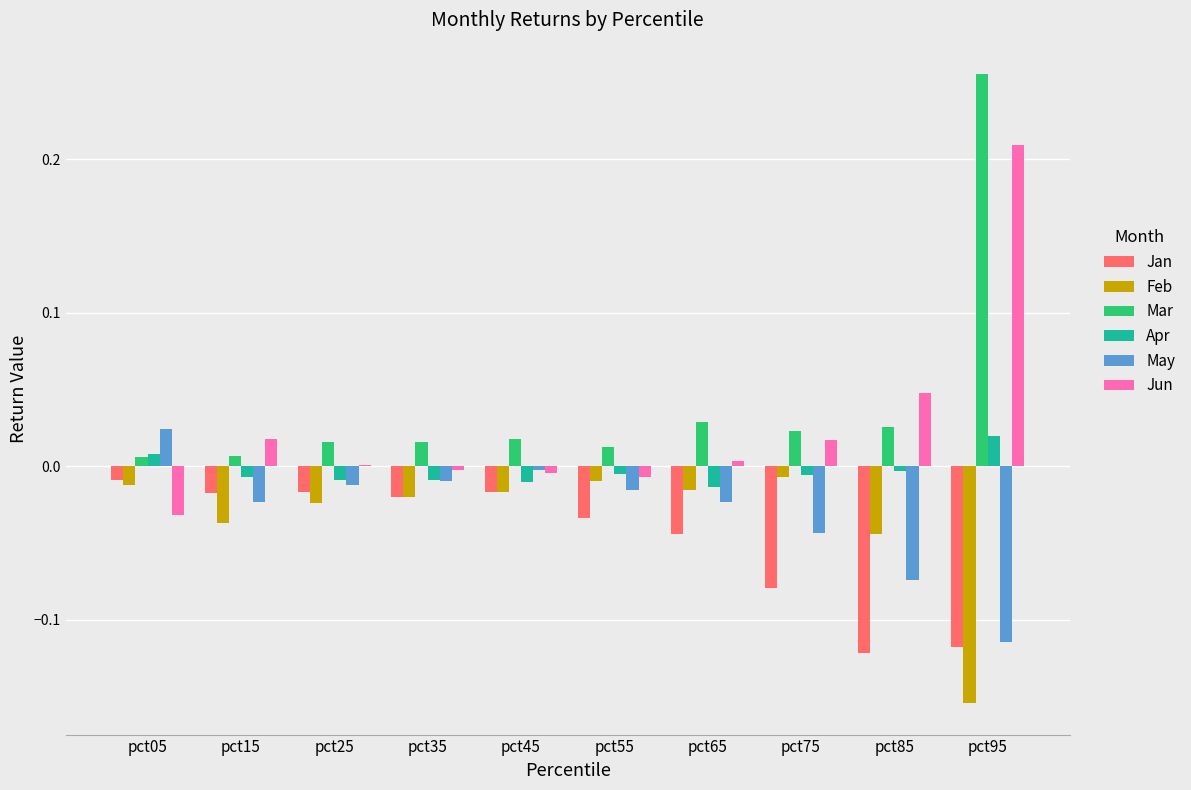

Is it true that Jan equals -0.0 at pct35?

True